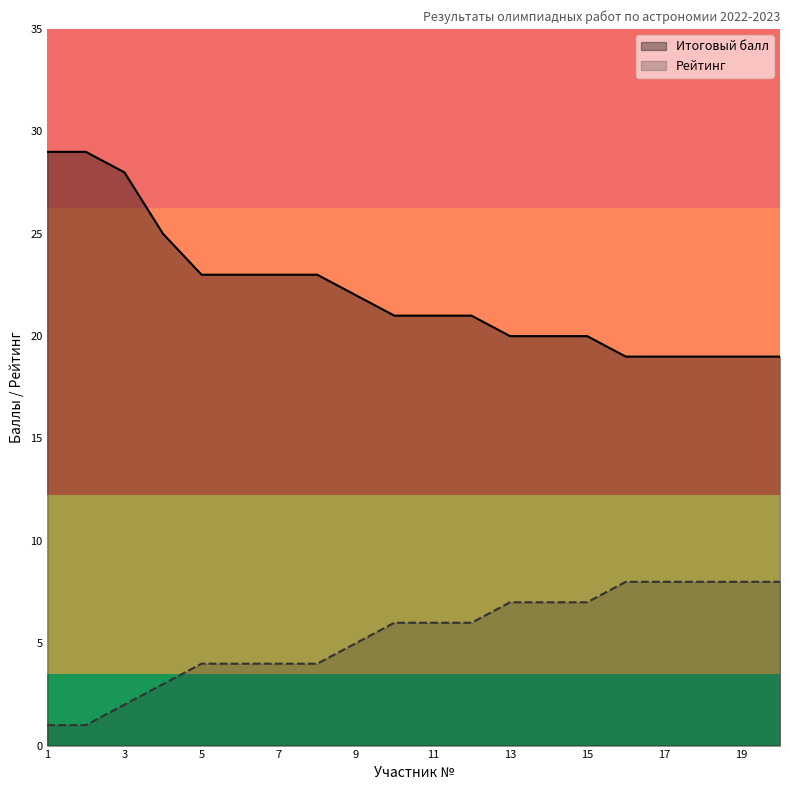

What is the difference between the maximum and minimum values in the Рейтинг series?

7